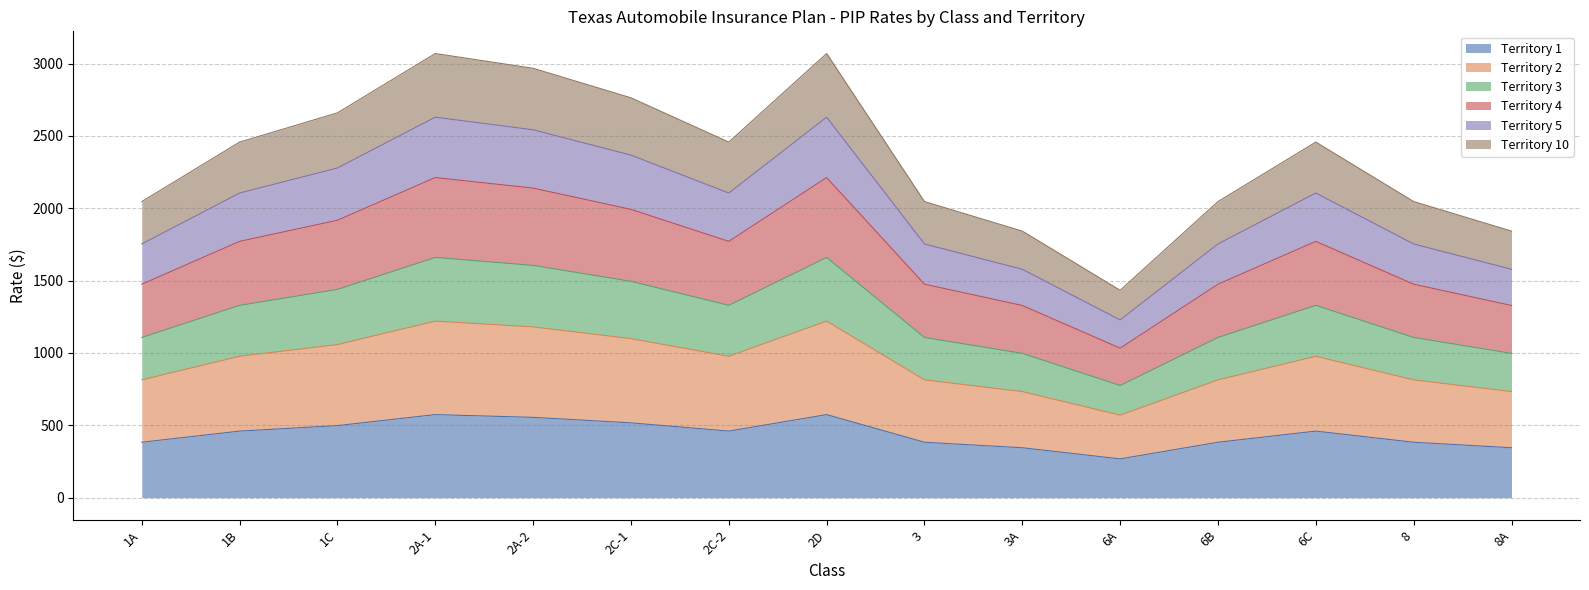

True or false: Territory 2 and Territory 4 cross at least once.

False